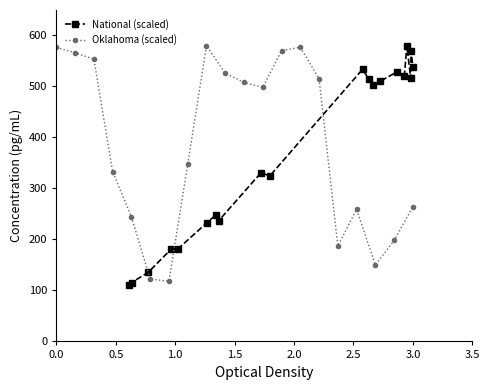

What is the maximum value for National (scaled)?

580.0